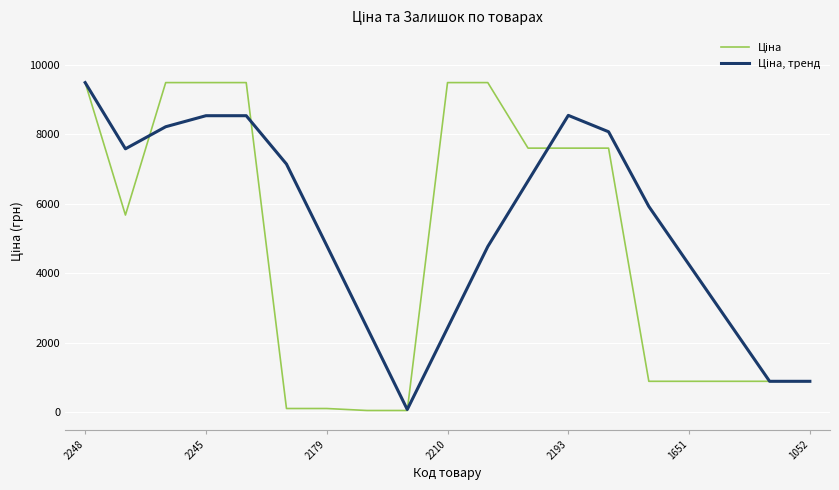

What is the greatest value displayed?

9480.1